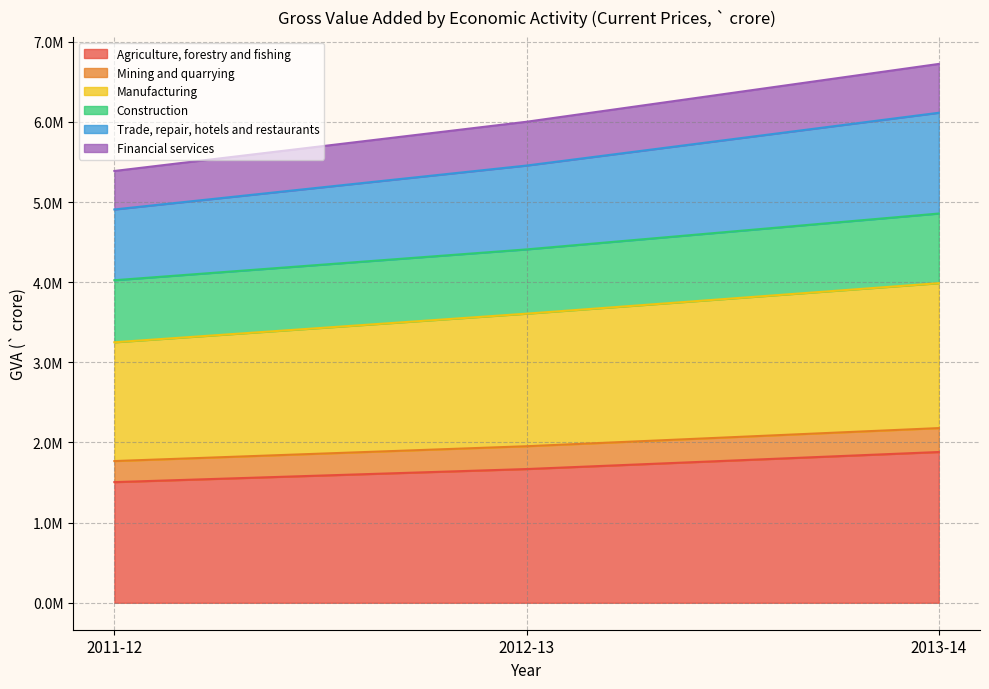

How many lines are shown in the chart?

6